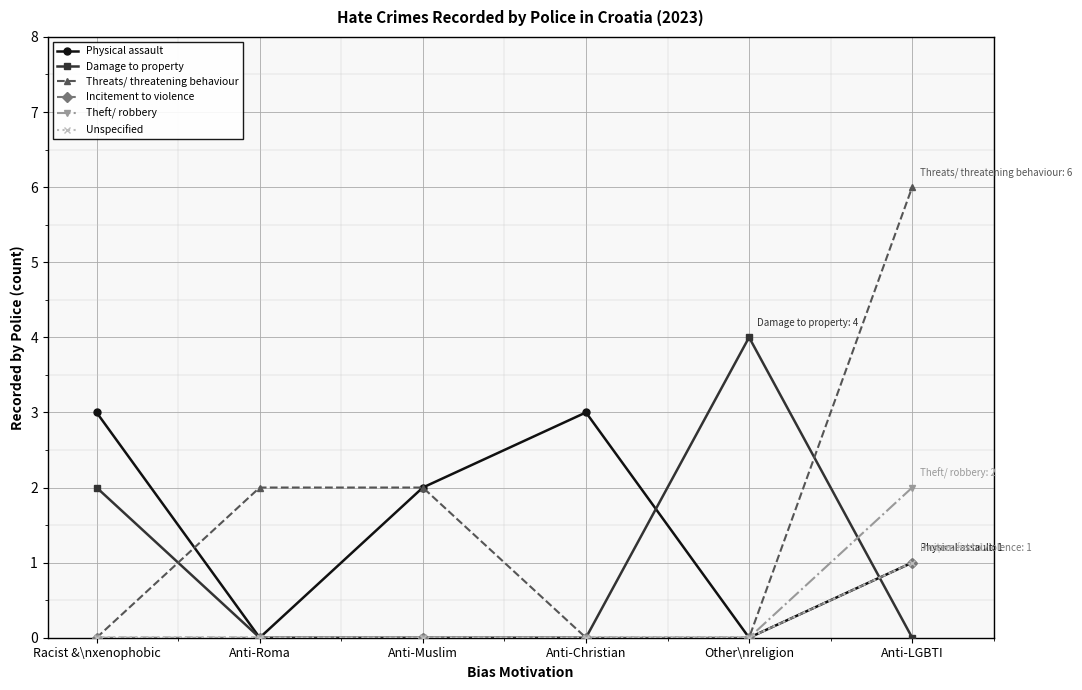

List the labels in order of Incitement to violence value, smallest first.

Racist &\nxenophobic, Anti-Roma, Anti-Muslim, Anti-Christian, Other\nreligion, Anti-LGBTI